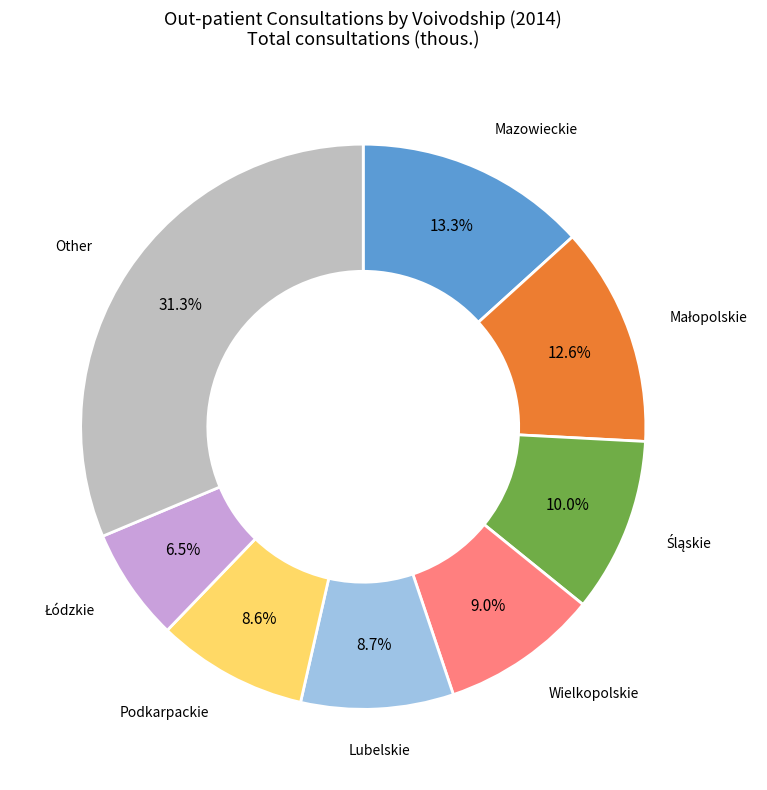

Between Mazowieckie and Lubelskie, which is larger?

Mazowieckie